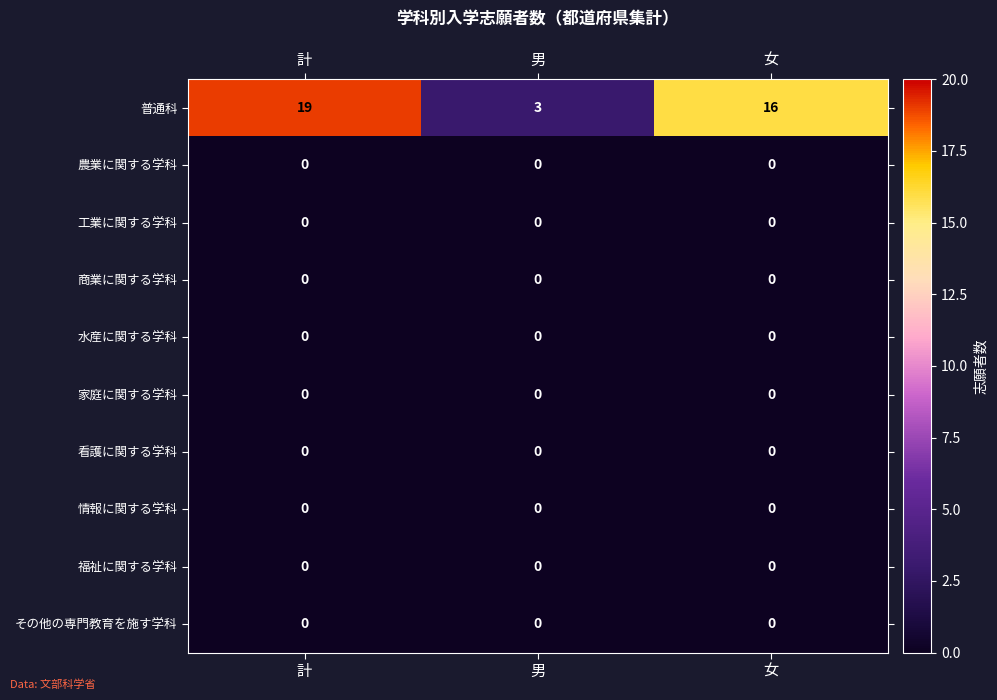

Which series has the largest total across all categories?

普通科